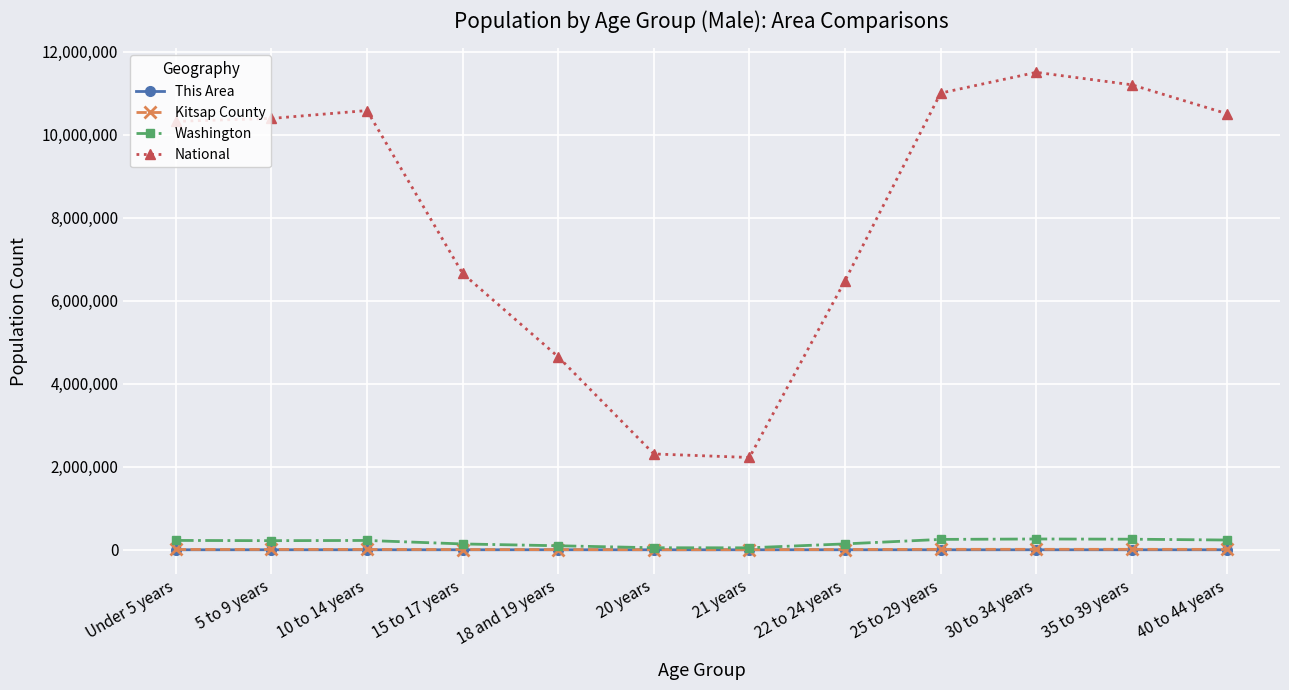

What is the label of the 11th point from the left?

35 to 39 years